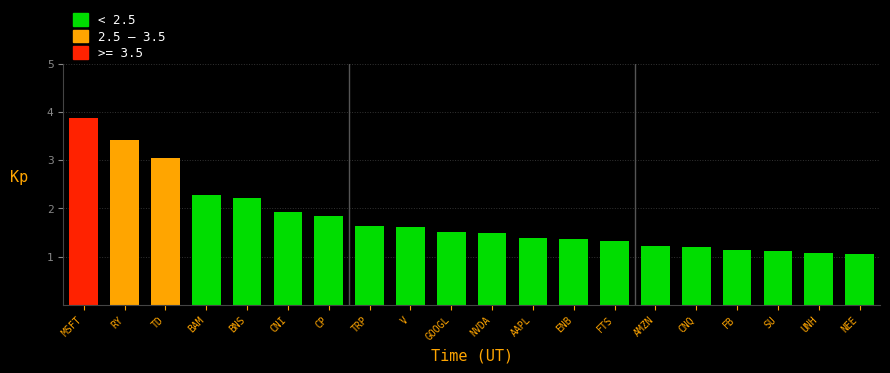

What position from the left is NVDA?

11